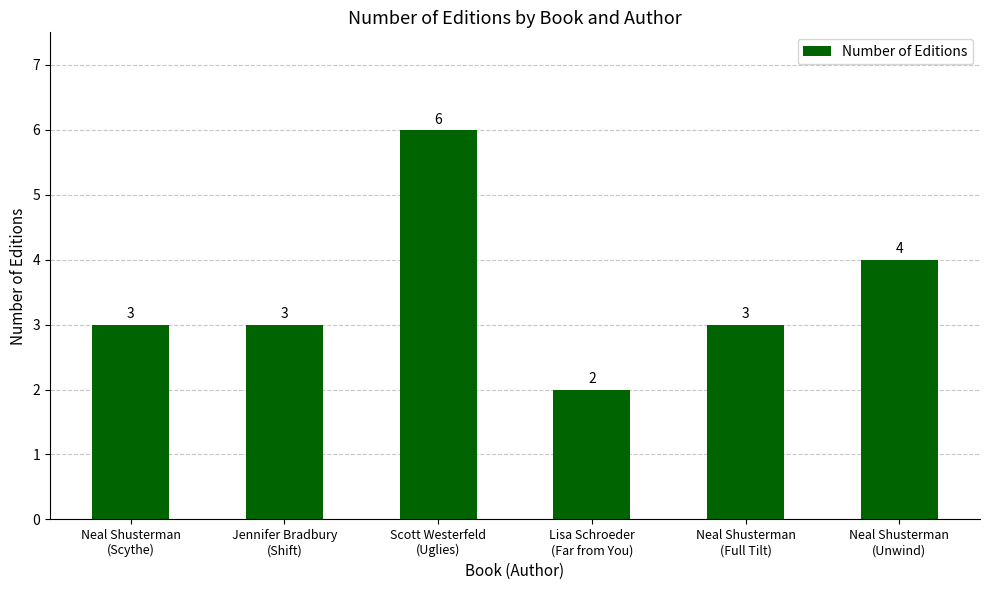

Reading left to right, list all the values displayed in this chart.

3	3	6	2	3	4